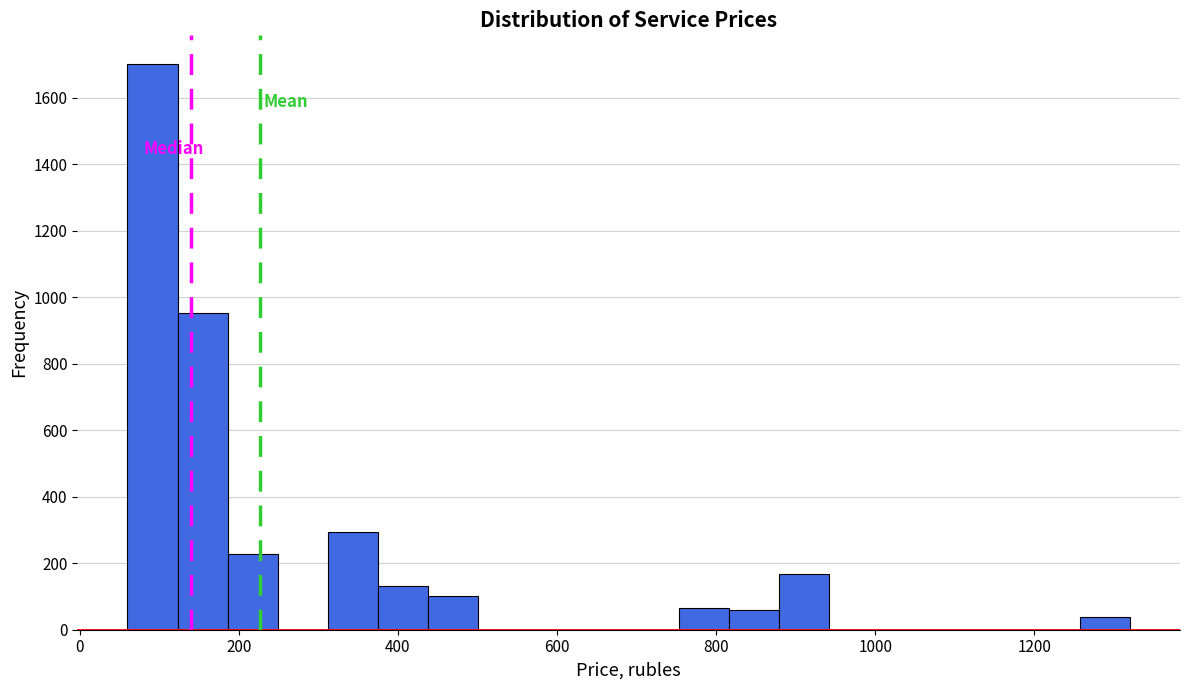

Read against the x-axis, roughly where is the centre of the tallest bar?

100